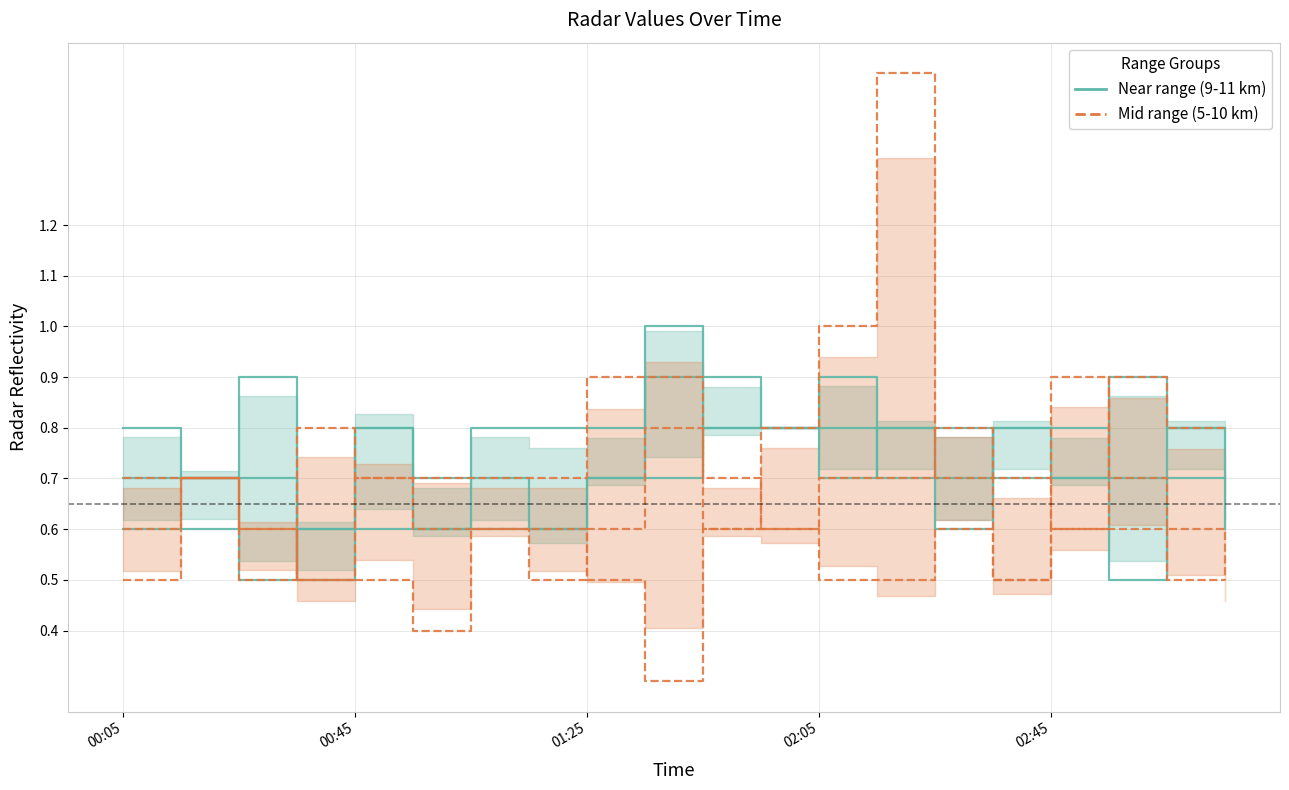

True or false: Range 5.025 km and Range 10.725 km cross at least once.

True